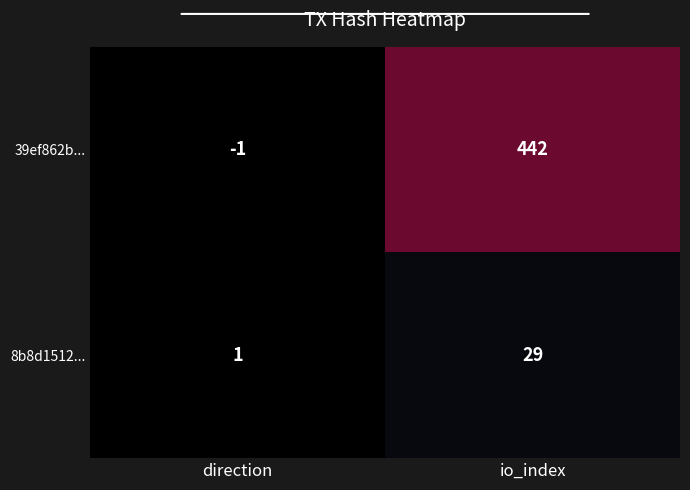

What is the total value across all series at io_index?

471